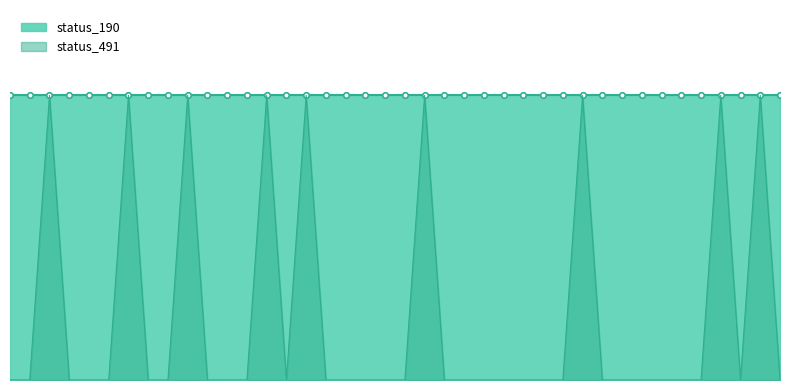

How many points are lower than both their immediate neighbors (excluding endpoints)?

2